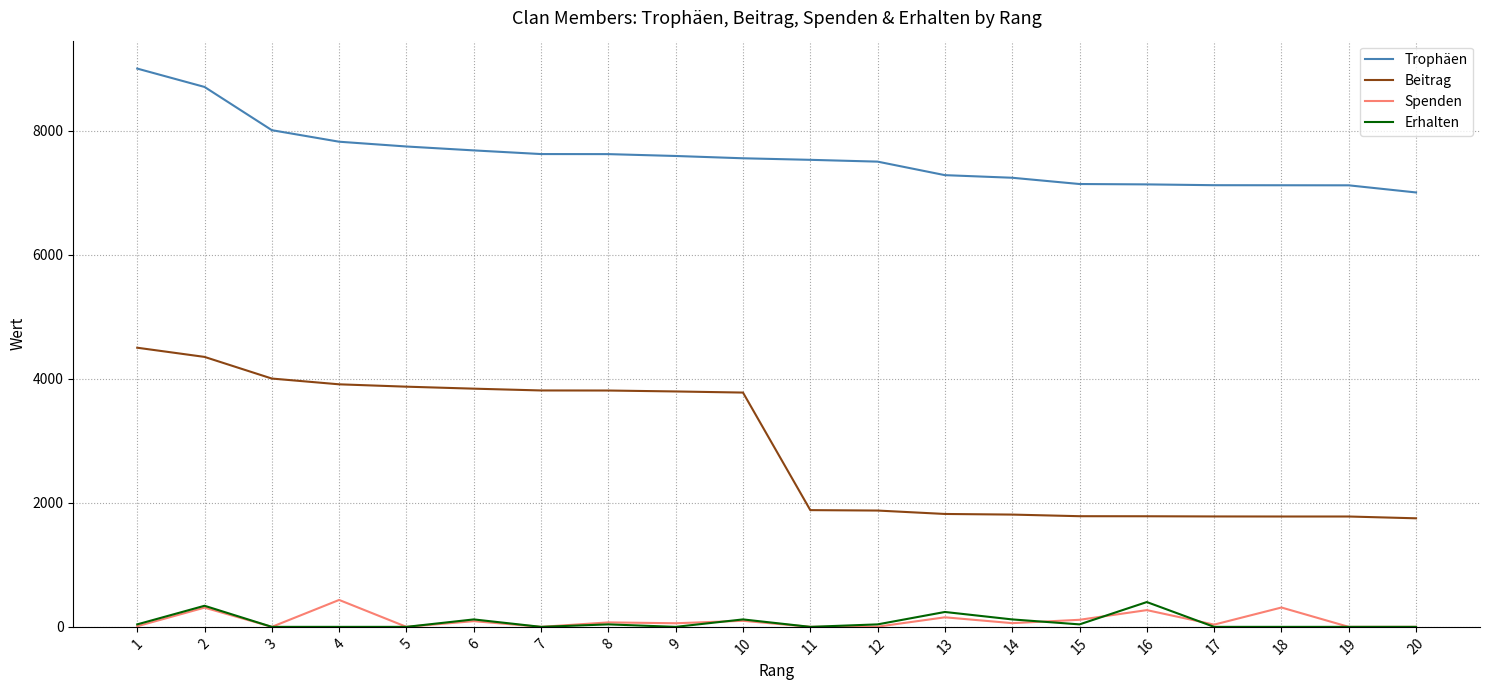

What is the difference between the Spenden values at 8 and 13?

82